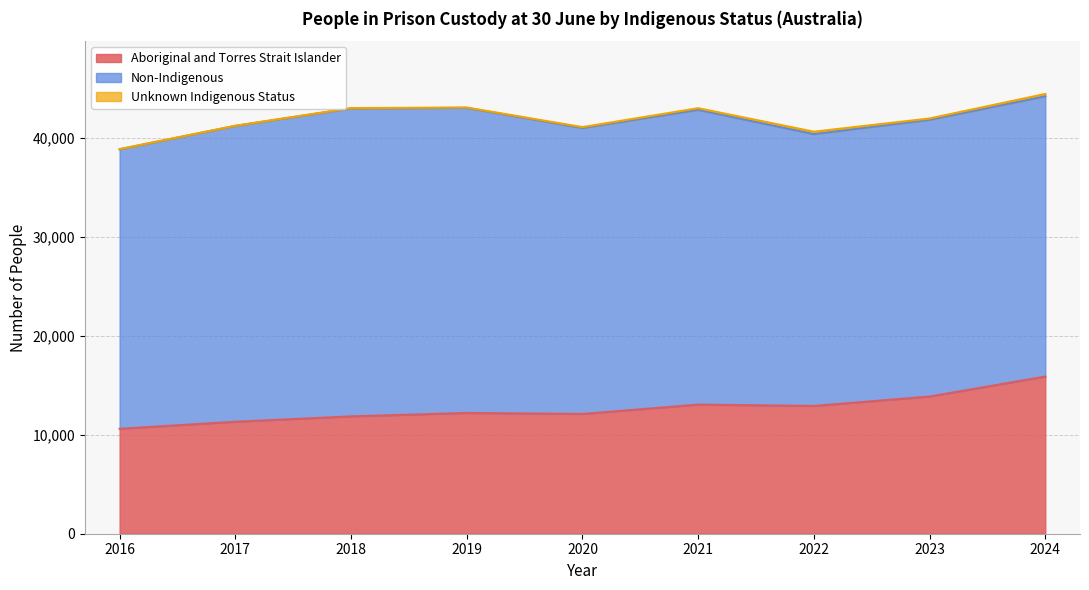

How many lines are shown in the chart?

3